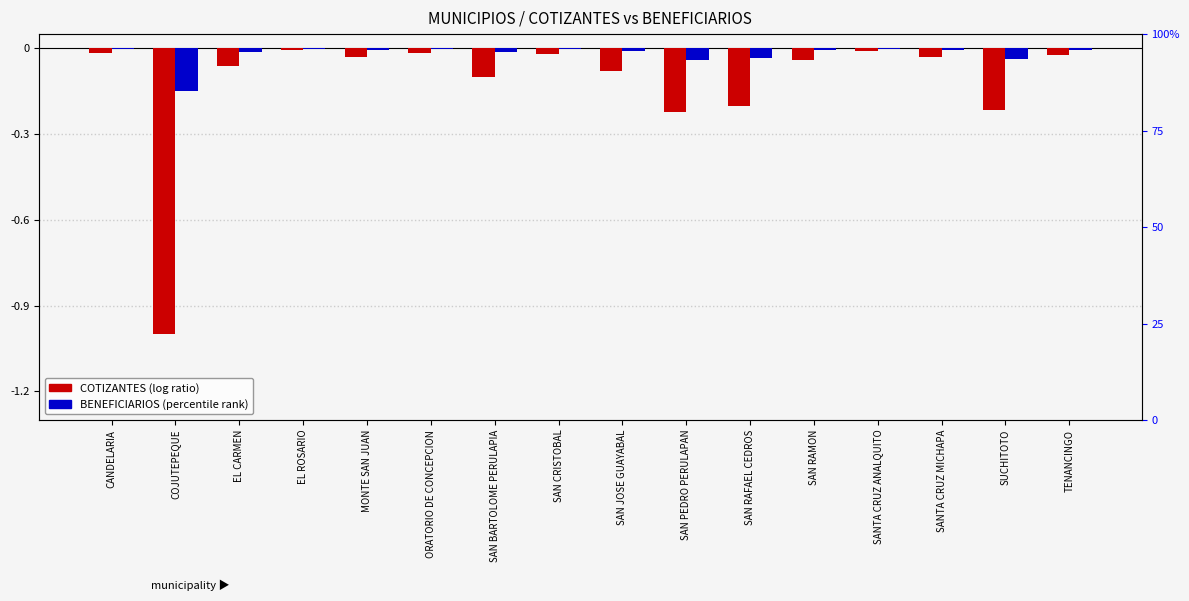

Which label corresponds to the largest value in the chart?

EL ROSARIO